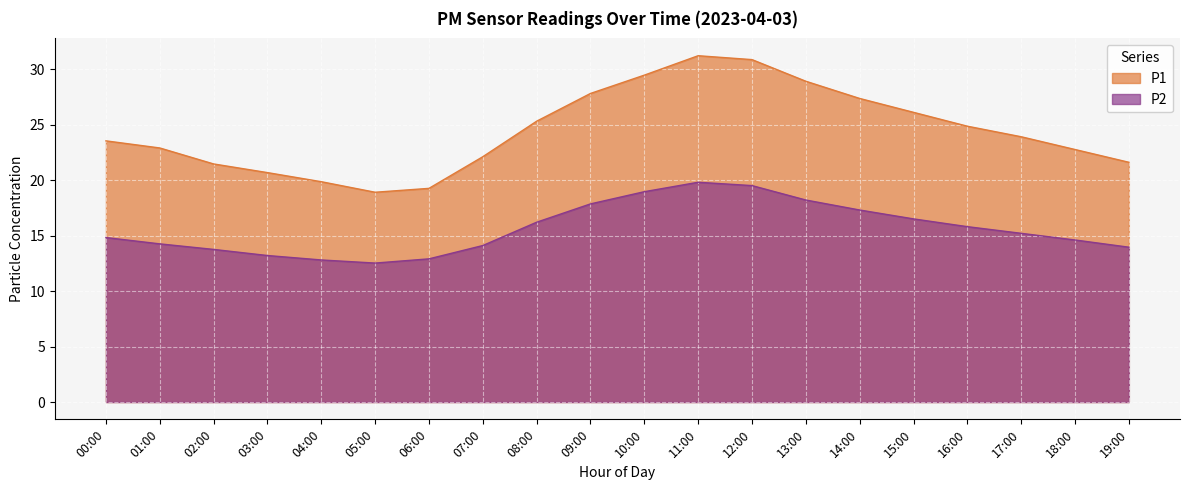

Where does the P2 series first go above 15?

08:00